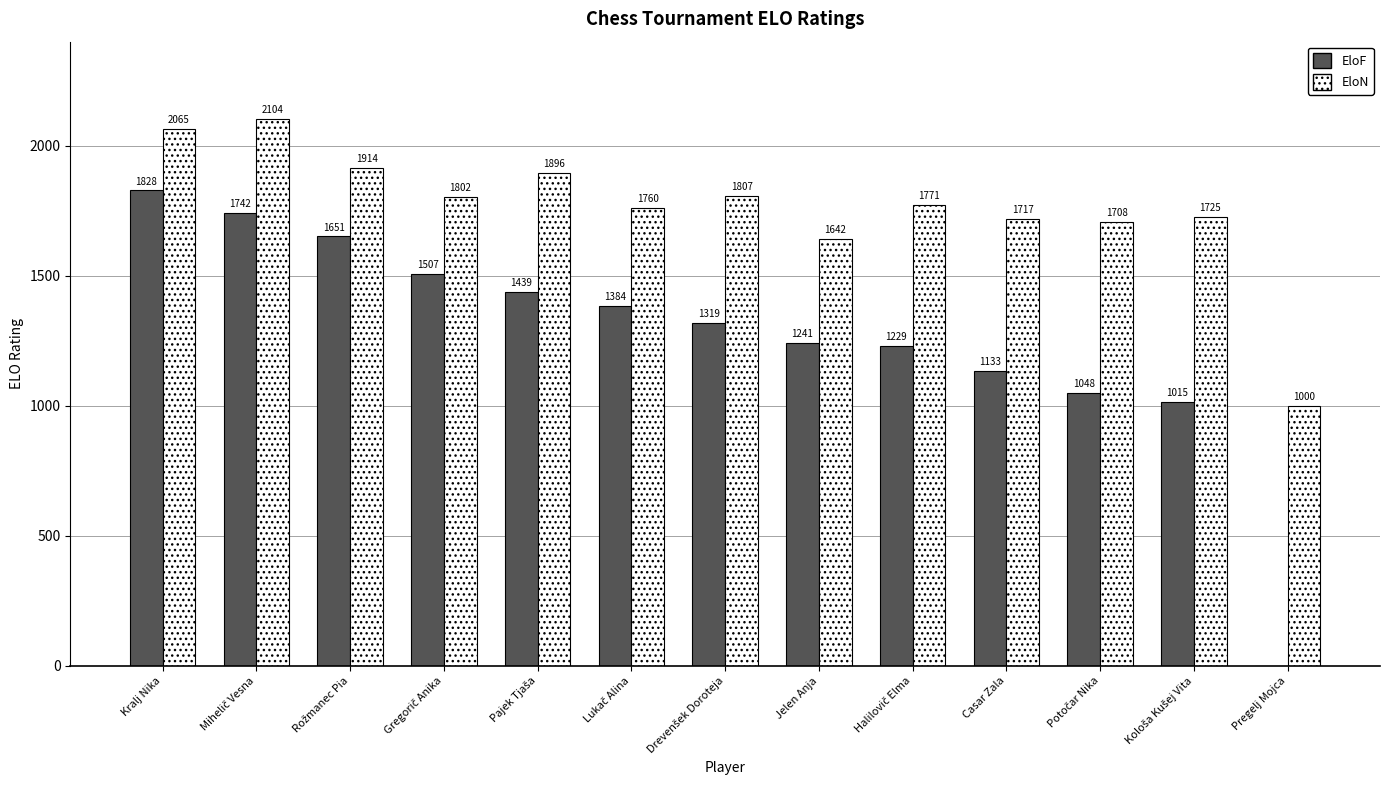

Reading left to right, extract all data points from this chart.

EloF: 1828	1742	1651	1507	1439	1384	1319	1241	1229	1133	1048	1015	0
EloN: 2065	2104	1914	1802	1896	1760	1807	1642	1771	1717	1708	1725	1000